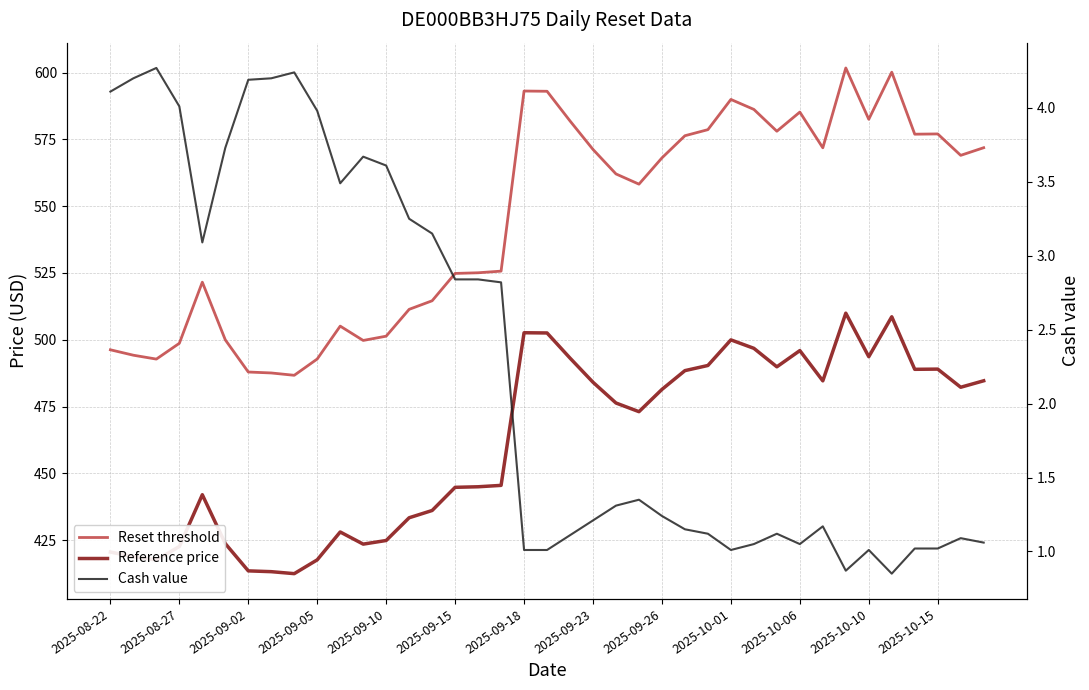

Reading left to right, what are all the values shown in this chart?

Reset threshold: 496.2	494.2	492.8	498.7	521.6	500.0	487.9	487.6	486.7	492.8	505.1	499.7	501.3	511.4	514.6	524.8	525.1	525.7	593.1	593.0	581.9	571.2	562.1	558.2	568.1	576.4	578.6	590.0	586.2	578.1	585.2	571.9	601.7	582.5	600.2	576.9	577.0	569.0	571.9
Reference price: 420.6	418.8	417.6	422.6	442.0	423.7	413.5	413.2	412.5	417.6	428.1	423.5	424.9	433.4	436.1	444.8	445.0	445.5	502.6	502.6	493.1	484.1	476.3	473.1	481.4	488.4	490.4	500.0	496.8	489.9	495.9	484.6	509.9	493.7	508.6	488.9	489.0	482.2	484.6
Cash value: 4.1	4.2	4.3	4.0	3.1	3.7	4.2	4.2	4.2	4.0	3.5	3.7	3.6	3.2	3.1	2.8	2.8	2.8	1.0	1.0	1.1	1.2	1.3	1.4	1.2	1.1	1.1	1.0	1.1	1.1	1.1	1.2	0.9	1.0	0.8	1.0	1.0	1.1	1.1